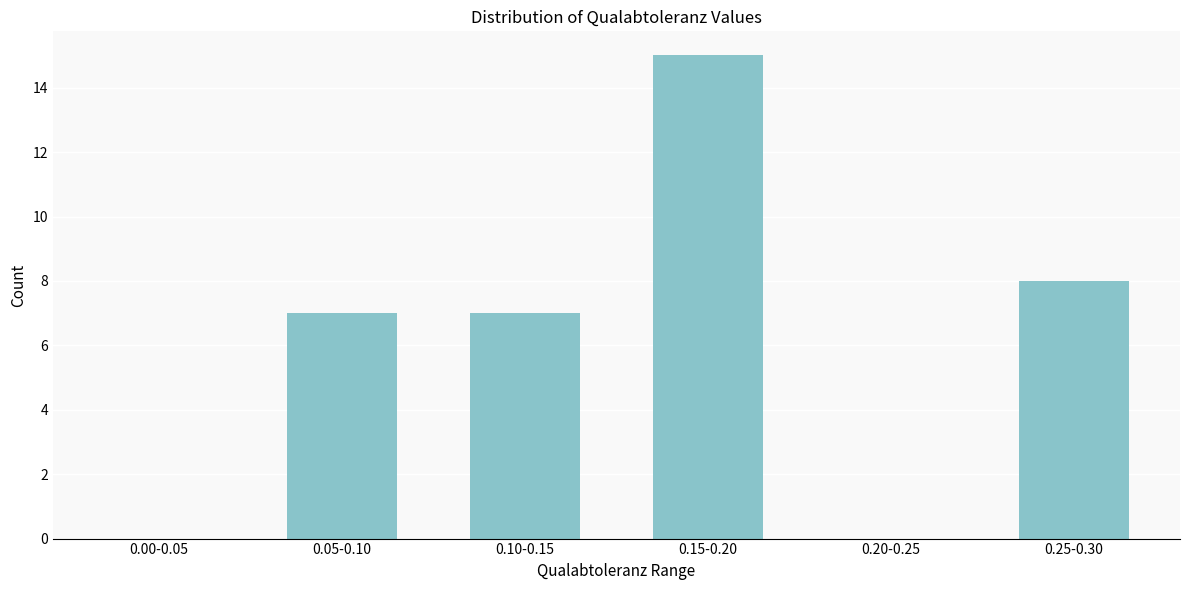

Reading right to left, list all the values displayed in this chart.

0.25-0.30=8	0.20-0.25=0	0.15-0.20=15	0.10-0.15=7	0.05-0.10=7	0.00-0.05=0